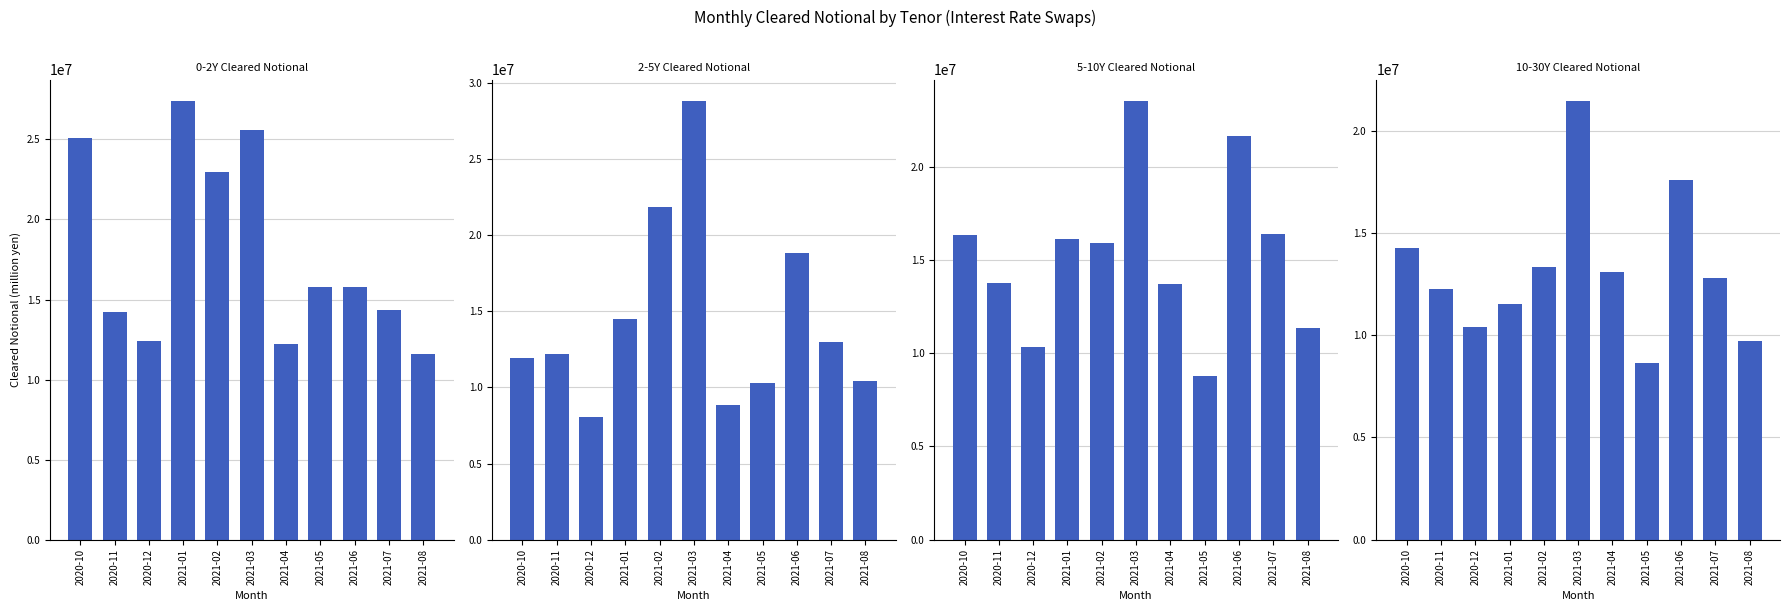

What are all the series names shown in the legend?

0-2Y Cleared Notional, 2-5Y Cleared Notional, 5-10Y Cleared Notional, 10-30Y Cleared Notional